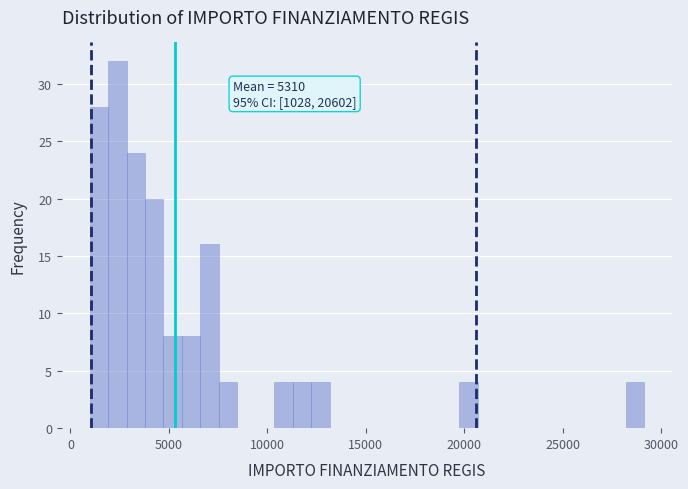

Around what value on the x-axis is the tallest bar? Give the approximate position of its centre, as read against the axis.

2500